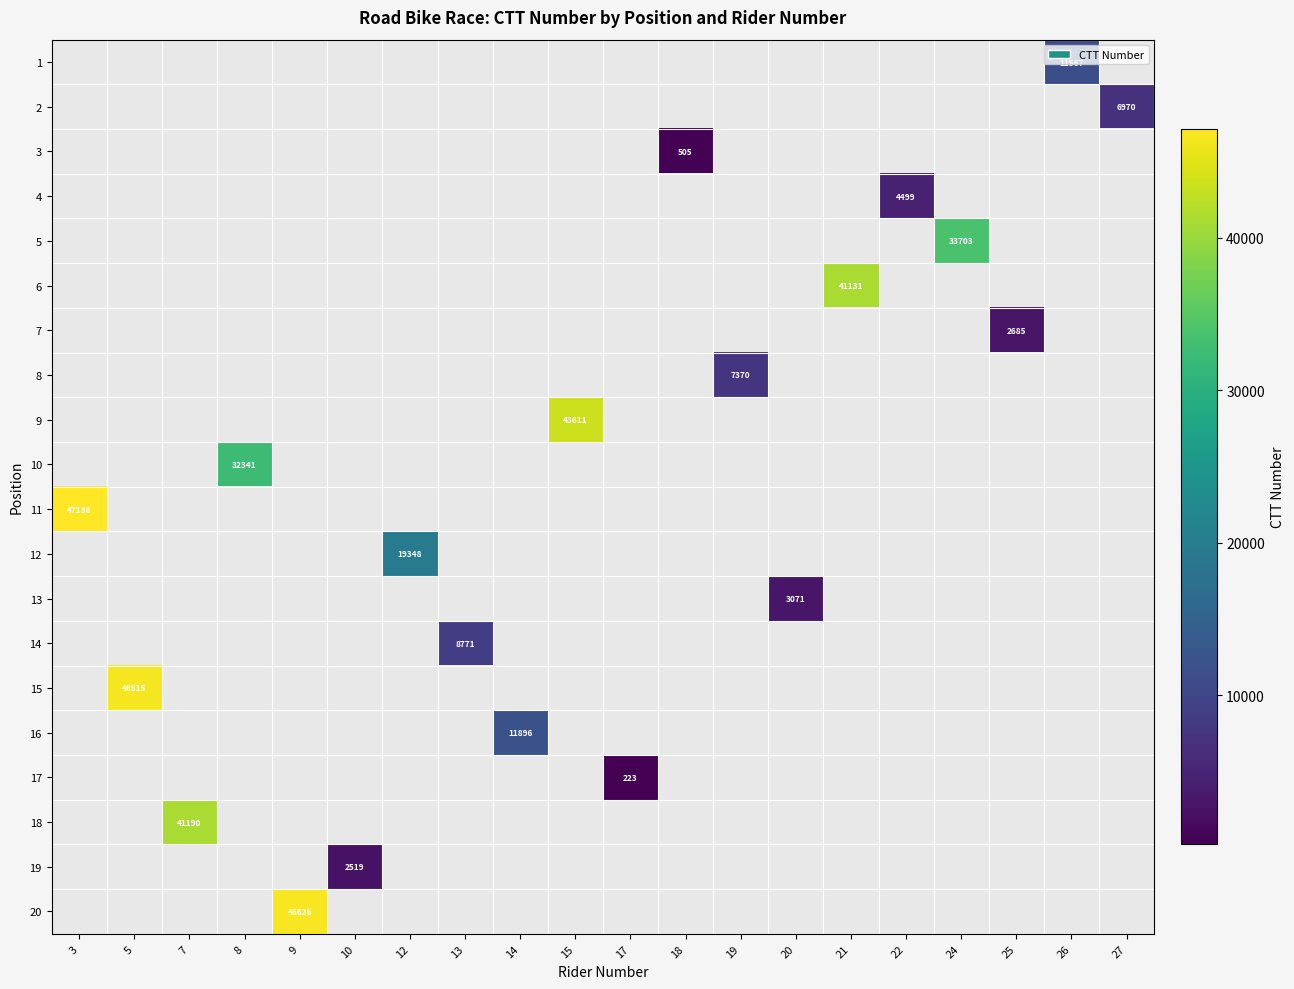

How many series are shown in this chart?

20